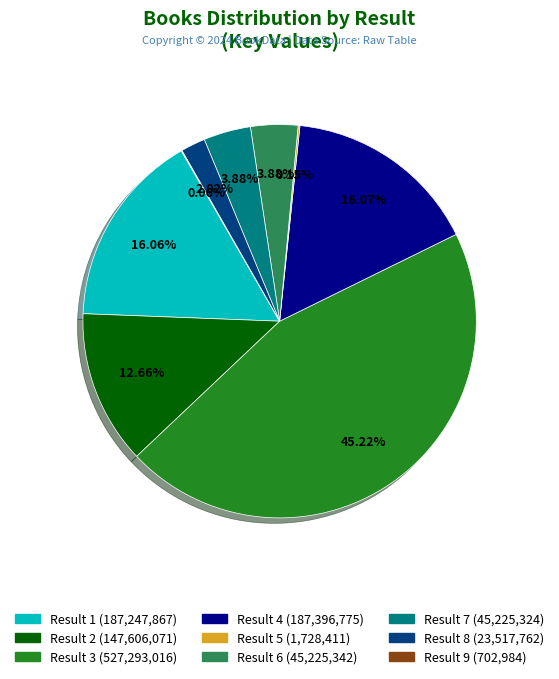

Between Result 6 (45,225,342) and Result 1 (187,247,867), which is larger?

Result 1 (187,247,867)